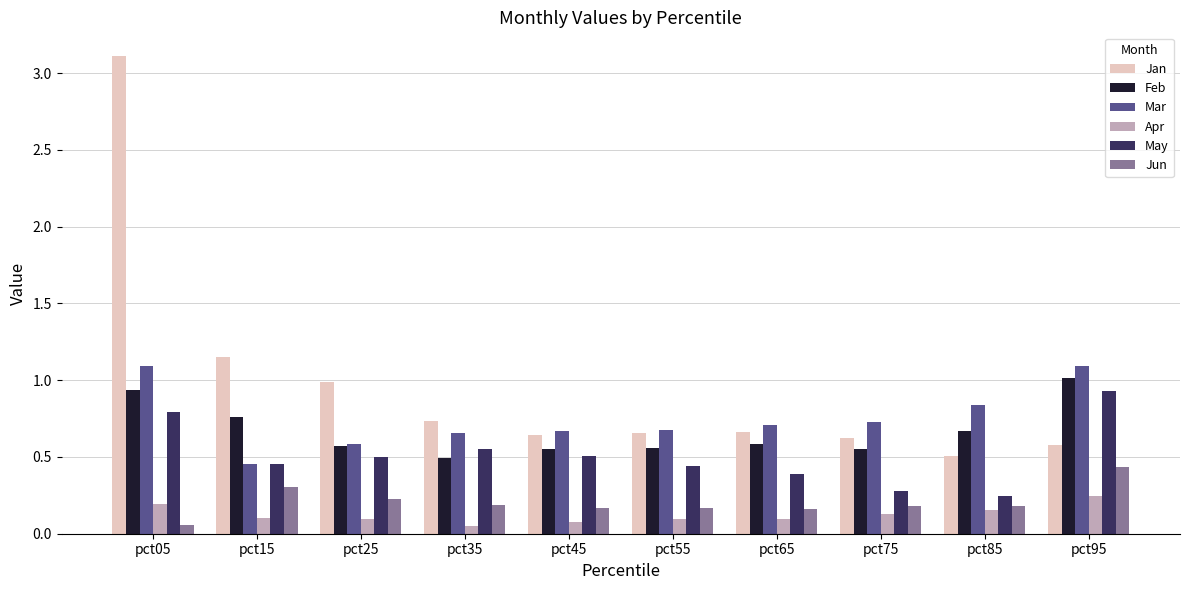

At which category is the sum across all series the highest?

pct05